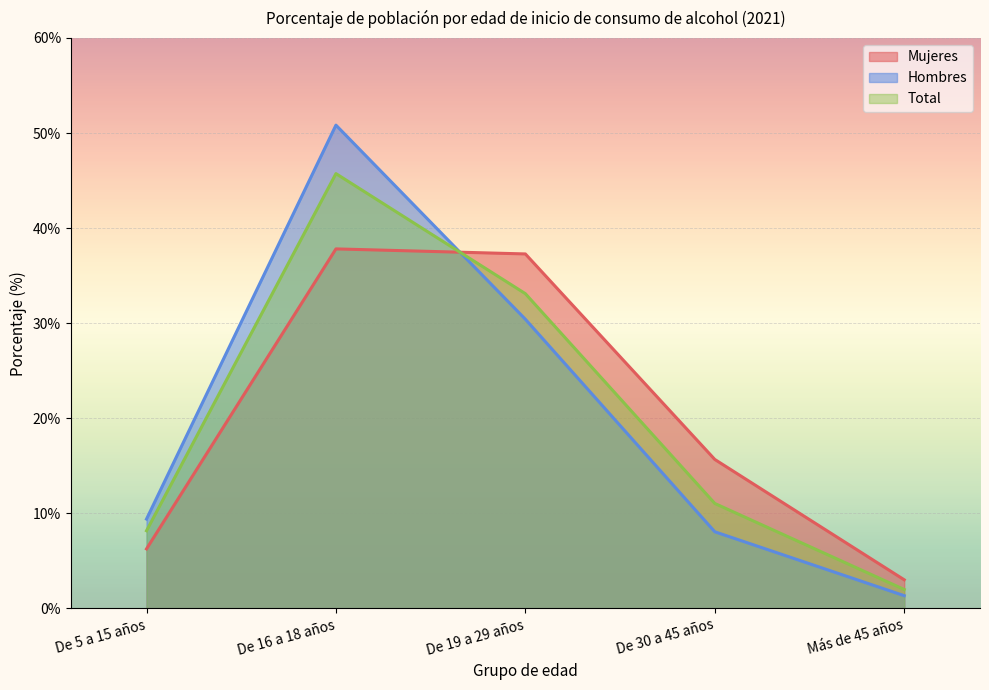

Reading left to right, transcribe all the data shown in this chart.

Mujeres: 6.2	37.8	37.3	15.7	3.0
Hombres: 9.4	50.8	30.4	8.1	1.3
Total: 8.2	45.7	33.1	11.0	2.0